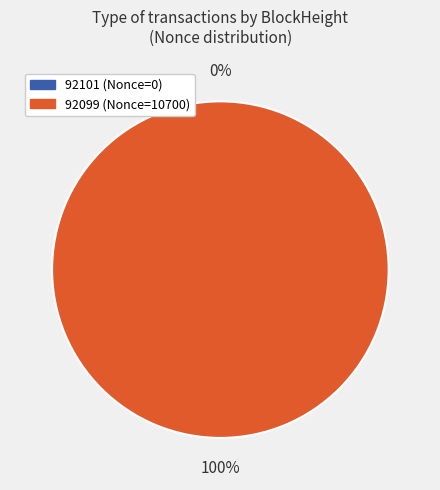

Combined, what portion of the pie is 92101 and 92099?

100.0%